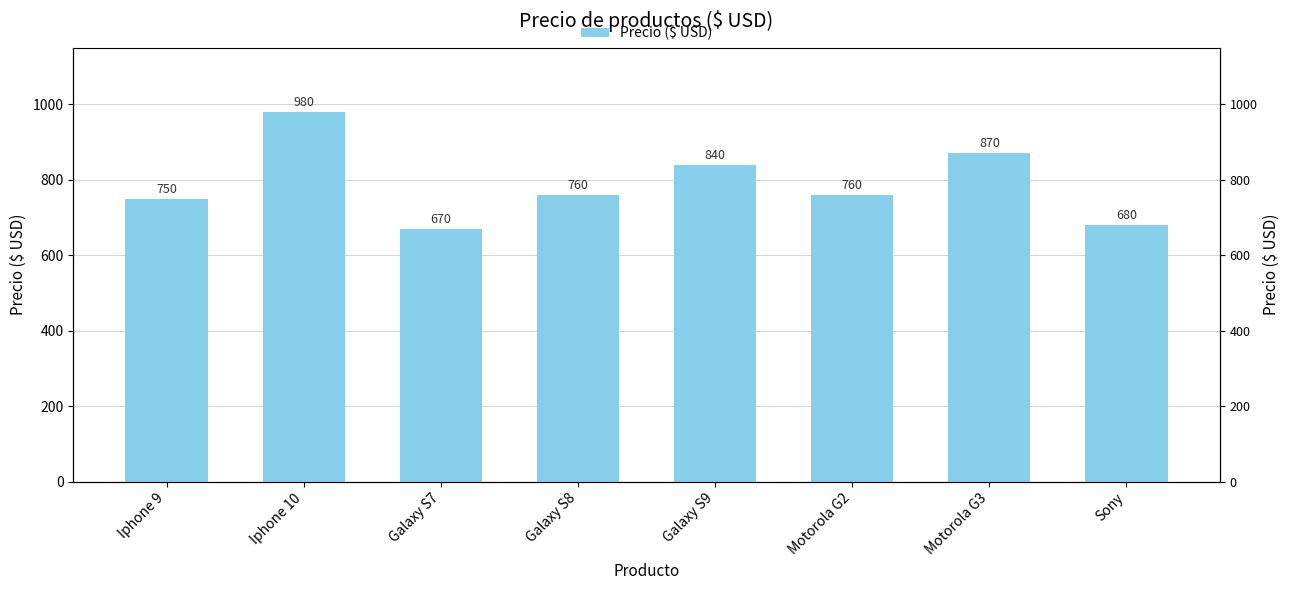

List the labels in order of value, largest first.

Iphone 10, Motorola G3, Galaxy S9, Galaxy S8, Motorola G2, Iphone 9, Sony, Galaxy S7